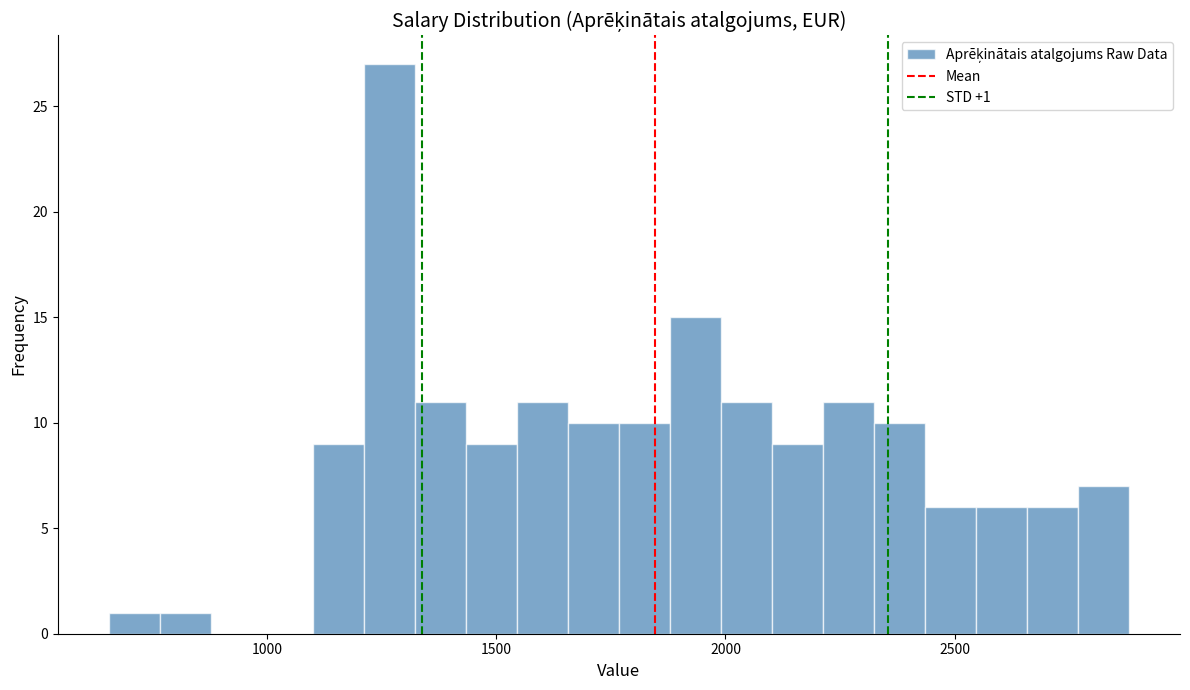

Around what value on the x-axis is the tallest bar? Give the approximate position of its centre, as read against the axis.

1250